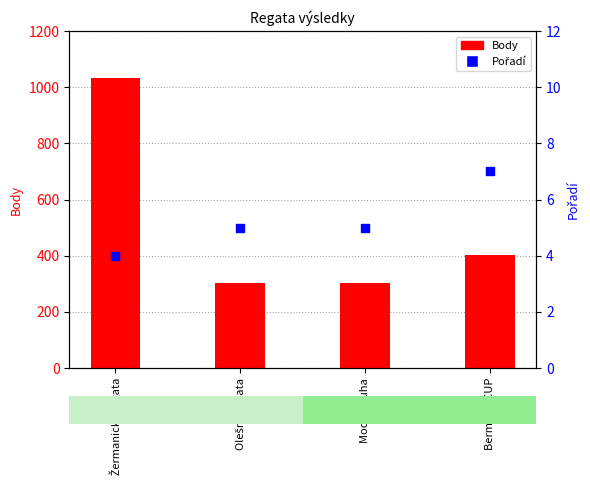

What are all the series names shown in the legend?

Body, Pořadí